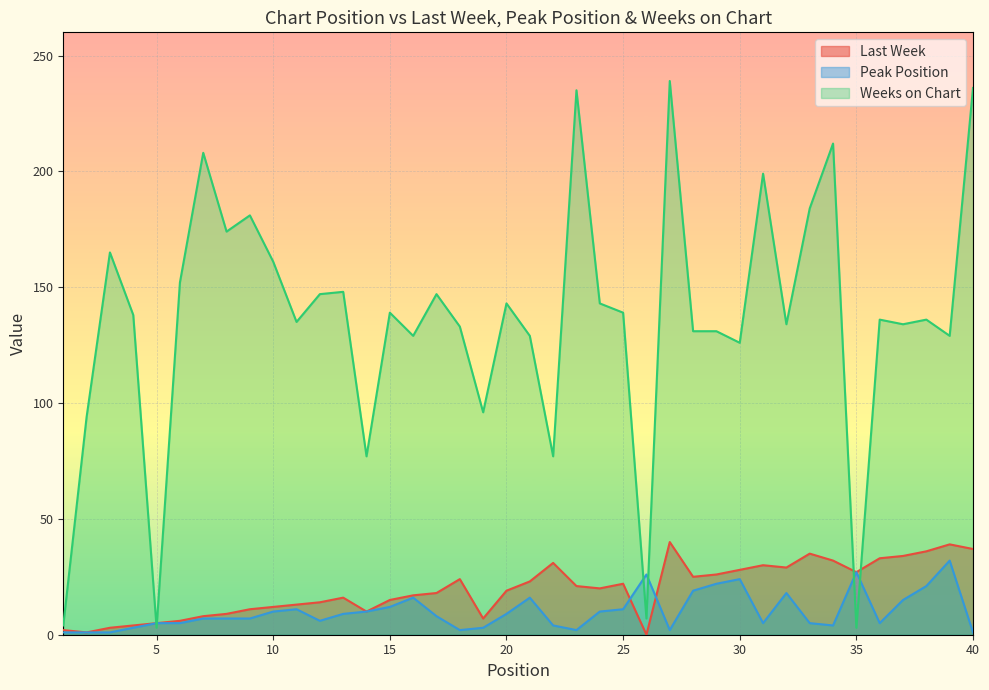

Between 15 and 25, which series saw the biggest shift?

Last Week